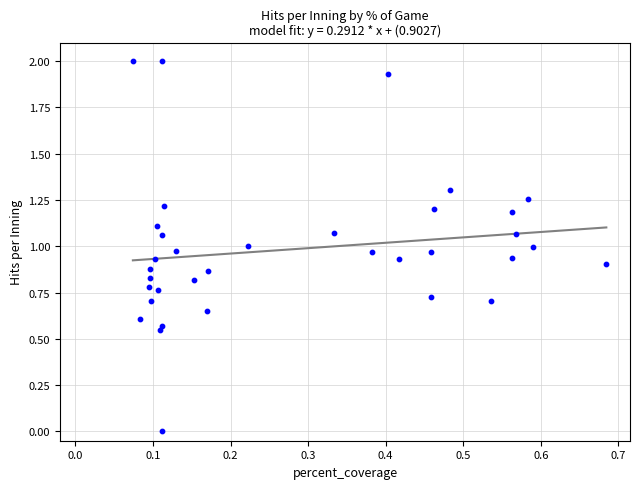

What is the range of Y values (max minus min)?

2.0